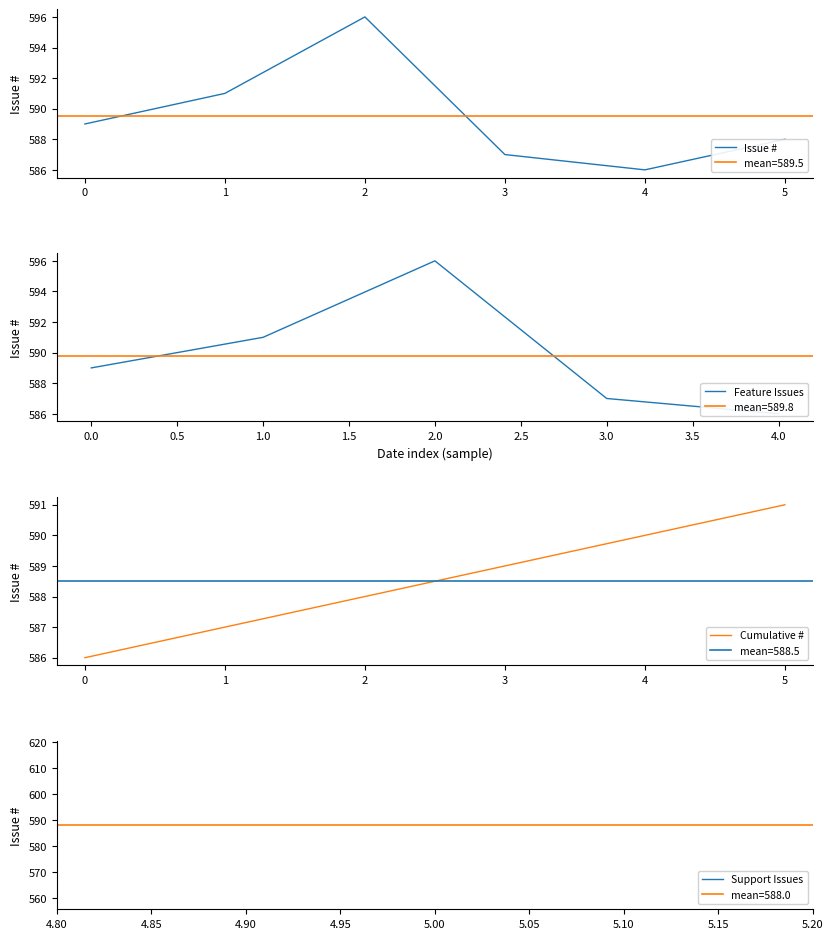

The value of Cumulative # at 2 is 588. True or false?

True